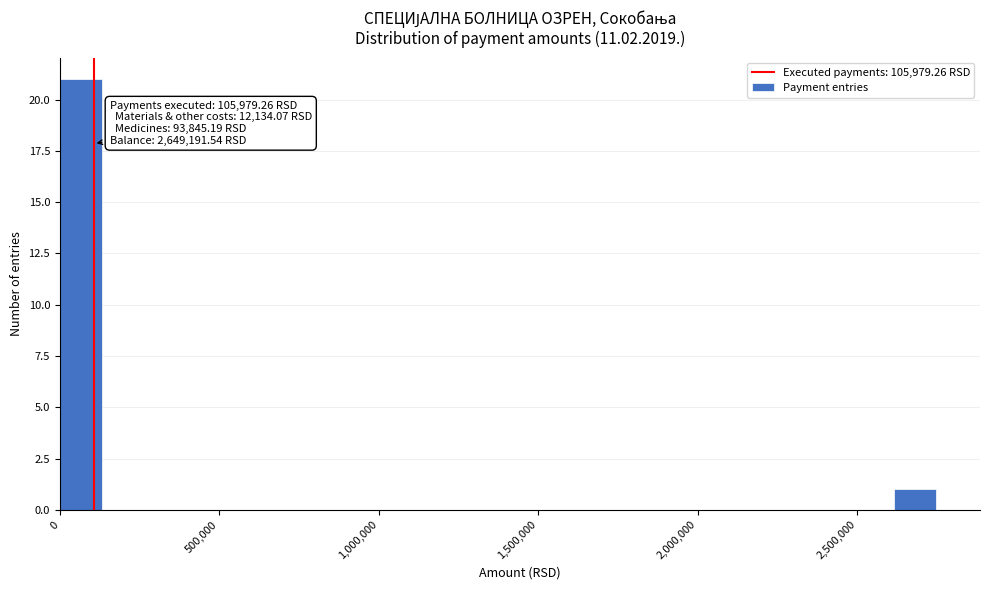

Read against the x-axis, roughly where is the centre of the tallest bar?

50000